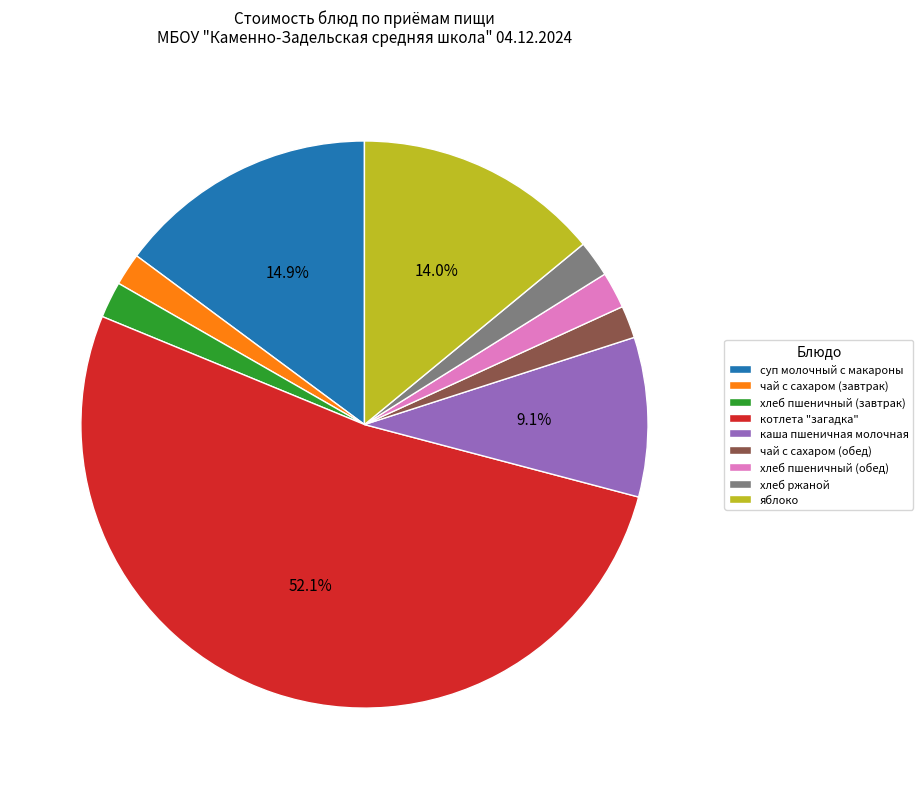

What is the largest slice in the pie chart?

котлета "загадка"